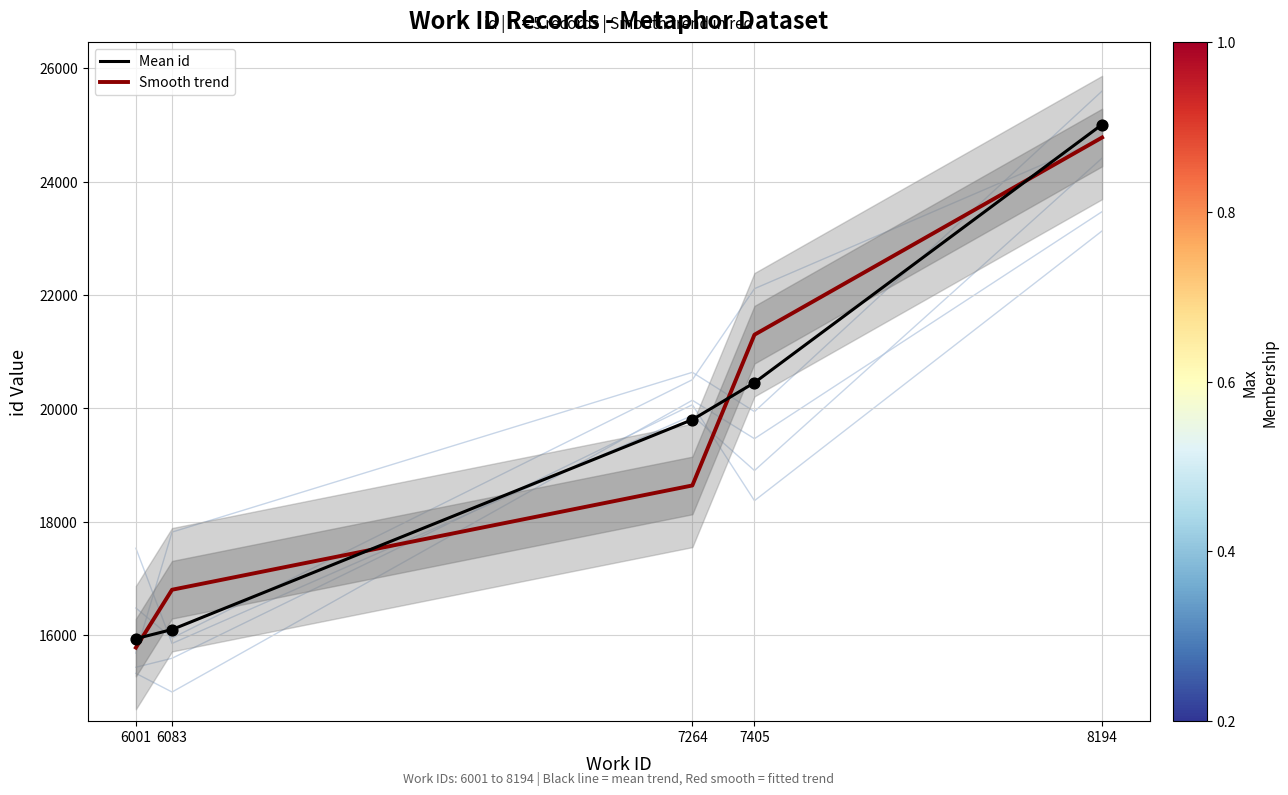

Which series reaches the minimum Y coordinate?

Smooth trend